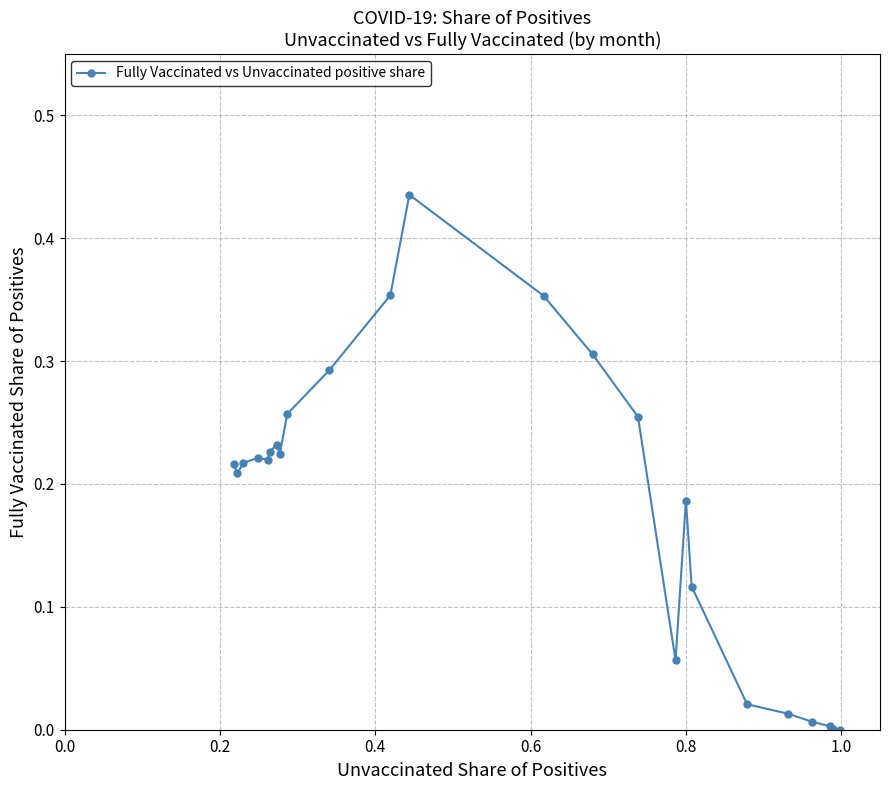

True or false: there are more than 0 points higher than both neighbors.

True